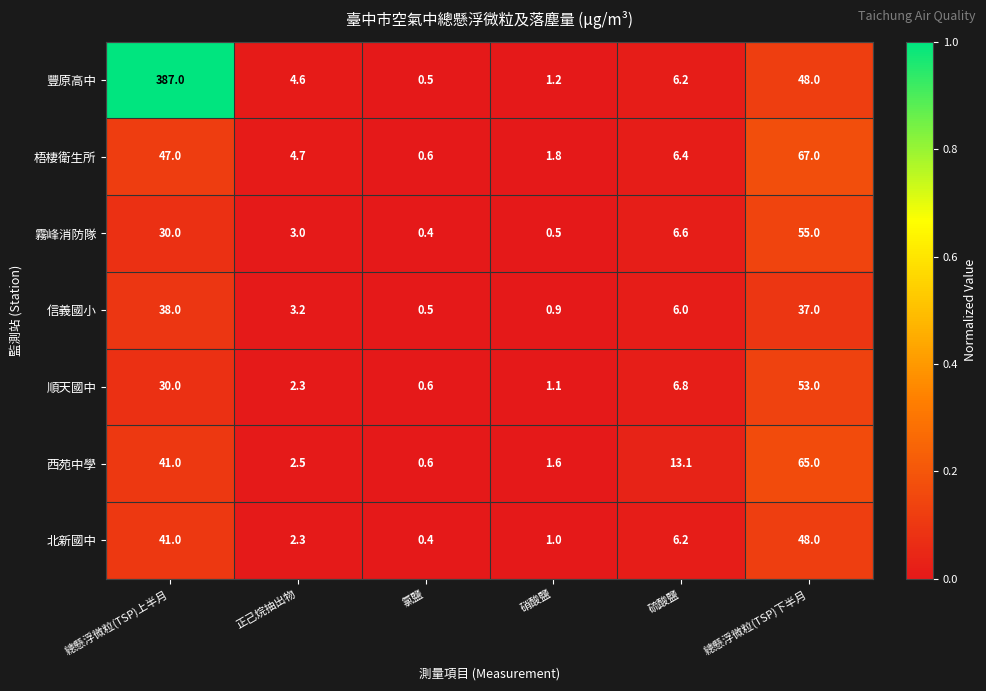

Which series has the largest range (max minus min)?

豐原高中